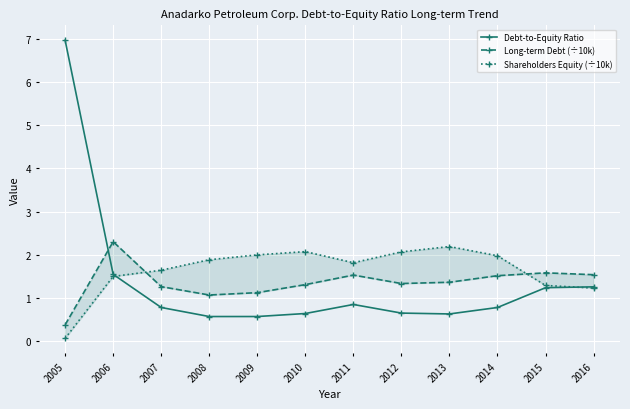

Reading right to left, list all the values displayed in this chart.

Debt-to-Equity Ratio: 2016=1.2	2015=1.2	2014=0.8	2013=0.6	2012=0.6	2011=0.8	2010=0.6	2009=0.6	2008=0.6	2007=0.8	2006=1.5	2005=7.0
Long-term Debt (÷10k): 2016=1.5	2015=1.6	2014=1.5	2013=1.4	2012=1.3	2011=1.5	2010=1.3	2009=1.1	2008=1.1	2007=1.3	2006=2.3	2005=0.4
Shareholders Equity (÷10k): 2016=1.2	2015=1.3	2014=2.0	2013=2.2	2012=2.1	2011=1.8	2010=2.1	2009=2.0	2008=1.9	2007=1.6	2006=1.5	2005=0.1